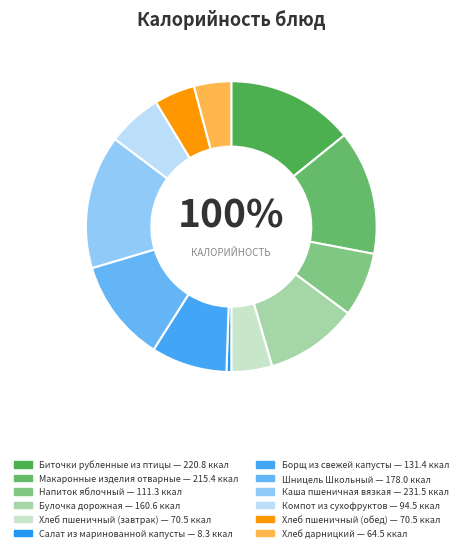

Rank the categories by value from highest to lowest.

Каша пшеничная вязкая, Биточки рубленные из птицы, Макаронные изделия отварные, Шницель Школьный, Булочка дорожная, Борщ из свежей капусты, Напиток яблочный, Компот из сухофруктов, Хлеб пшеничный (завтрак), Хлеб пшеничный (обед), Хлеб дарницкий, Салат из маринованной капусты